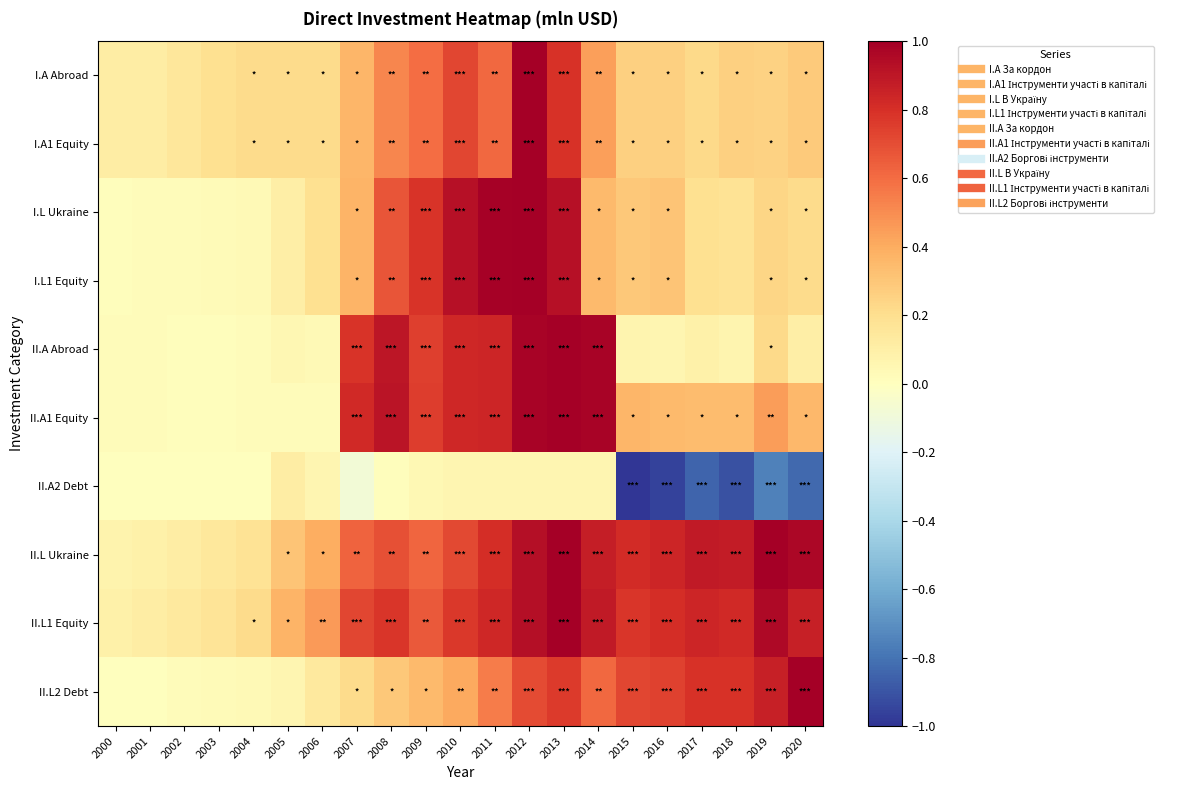

At 2016, list the series in order from largest to smallest.

II.L Ukraine, II.L1 Equity, II.L2 Debt, II.A1 Equity, I.L Ukraine, I.L1 Equity, I.A Abroad, I.A1 Equity, II.A Abroad, II.A2 Debt